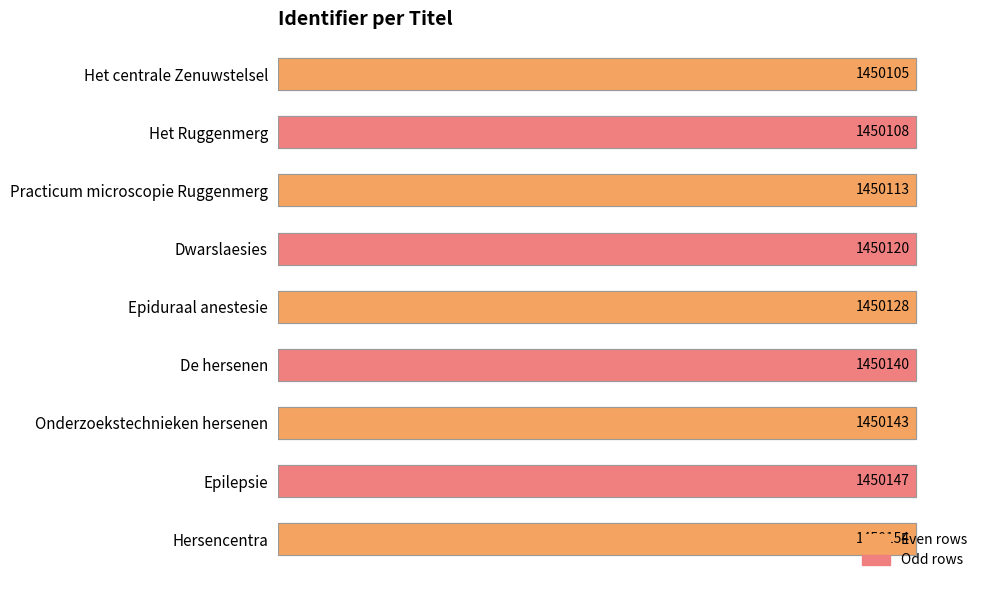

How many data points does each series have?

9